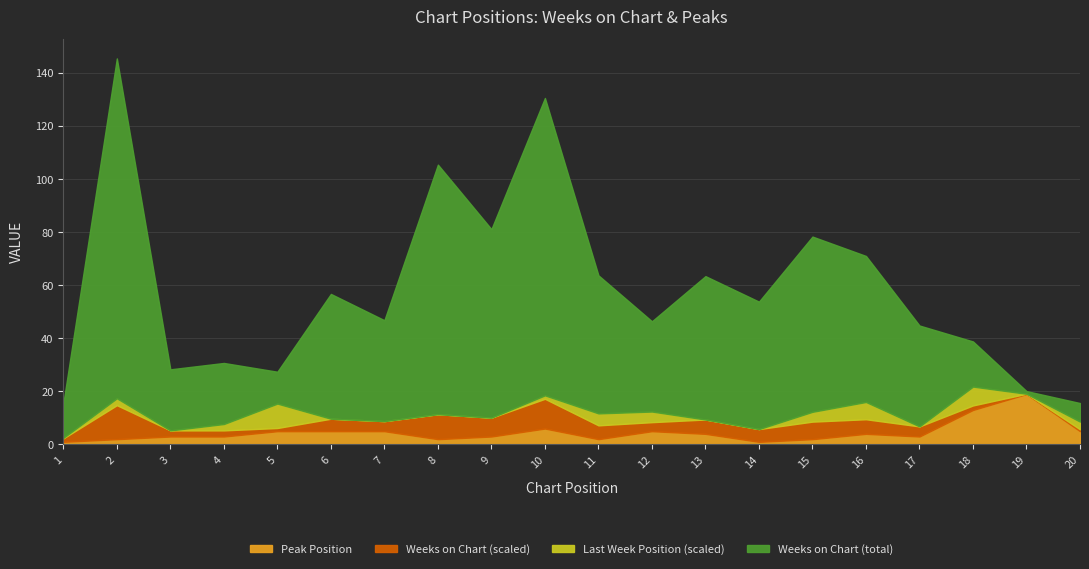

Which category has the highest value in the Peak Position series?

19